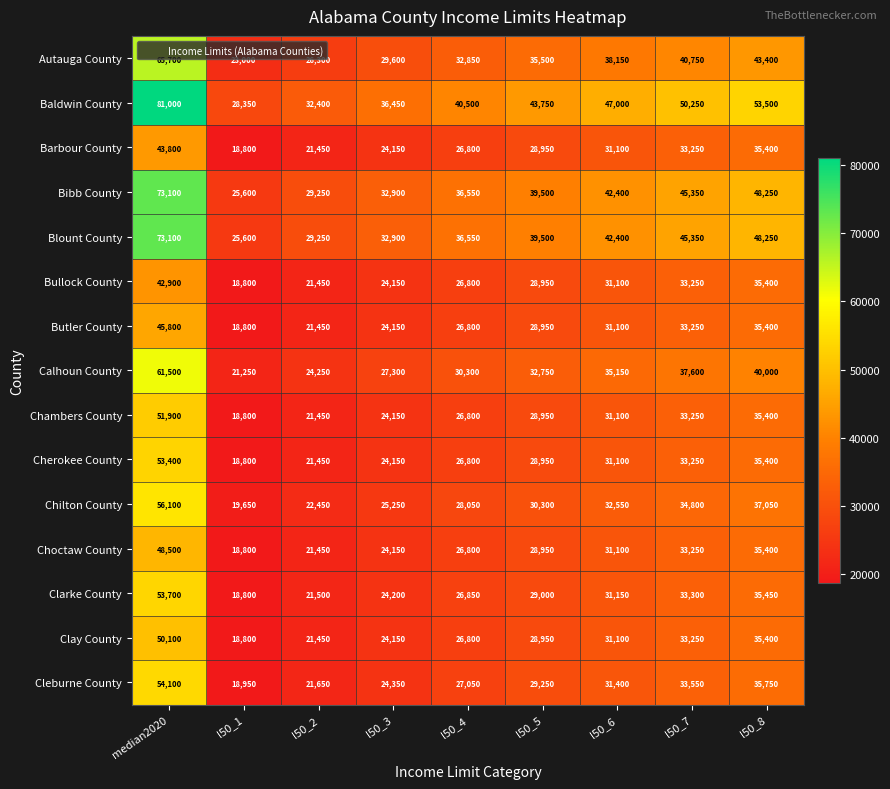

What is the maximum value shown in the chart?

81000